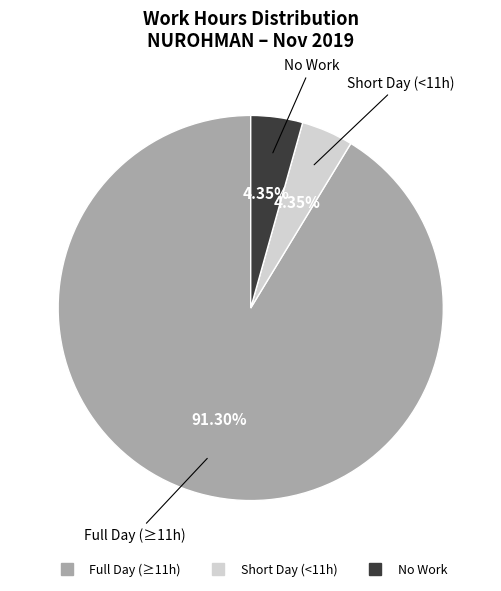

Is there a majority slice in this chart?

Yes